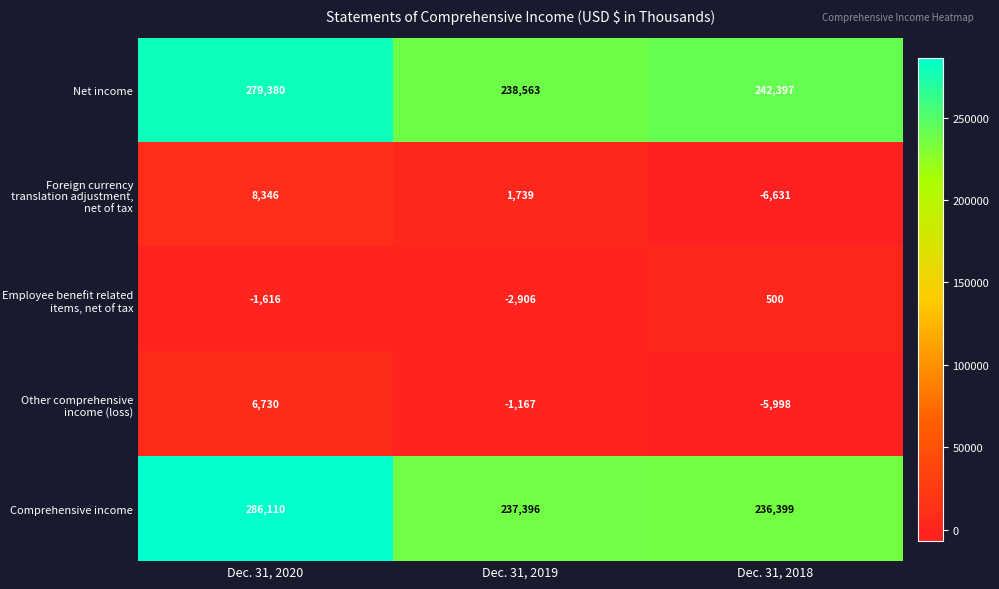

The value of Foreign currency translation adjustment, net of tax at Dec. 31, 2018 is -6631. True or false?

True